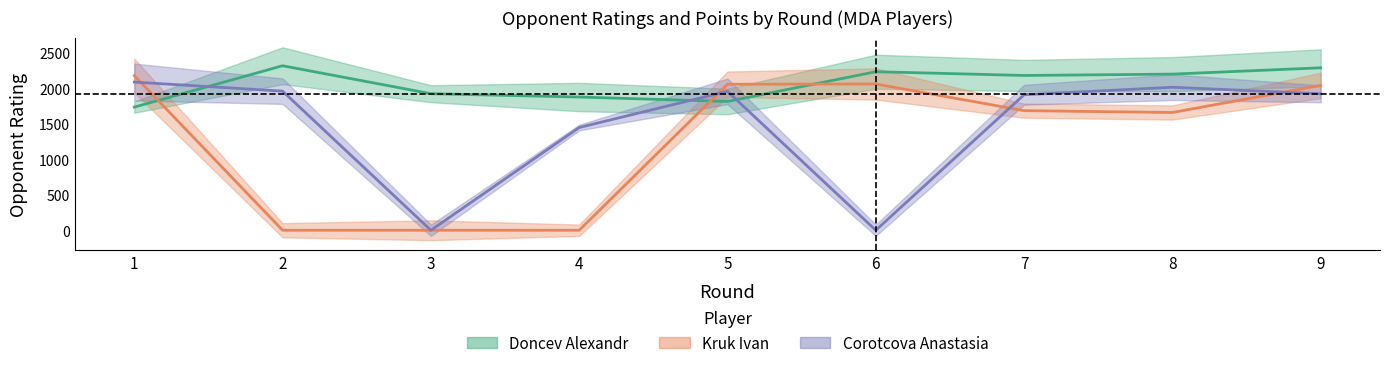

Reading left to right, transcribe all the data shown in this chart.

Doncev Alexandr rating: 1736	2319	1925	1878	1815	2235	2182	2201	2290
Kruk Ivan rating: 2180	0	0	0	2058	2062	1686	1660	2042
Corotcova Anastasia rating: 2089	1961	0	1448	1958	0	1910	2016	1924